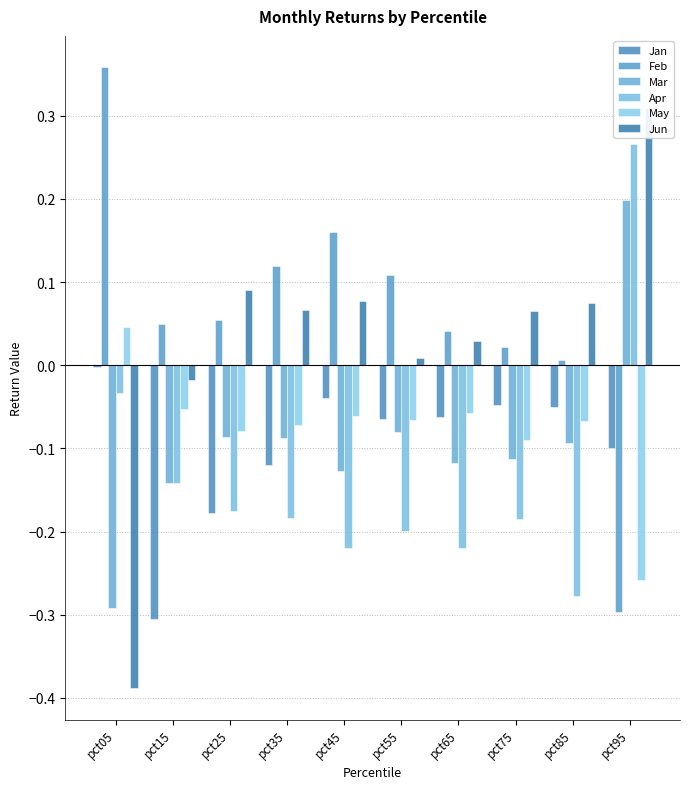

At which label does Jun reach its minimum?

pct05